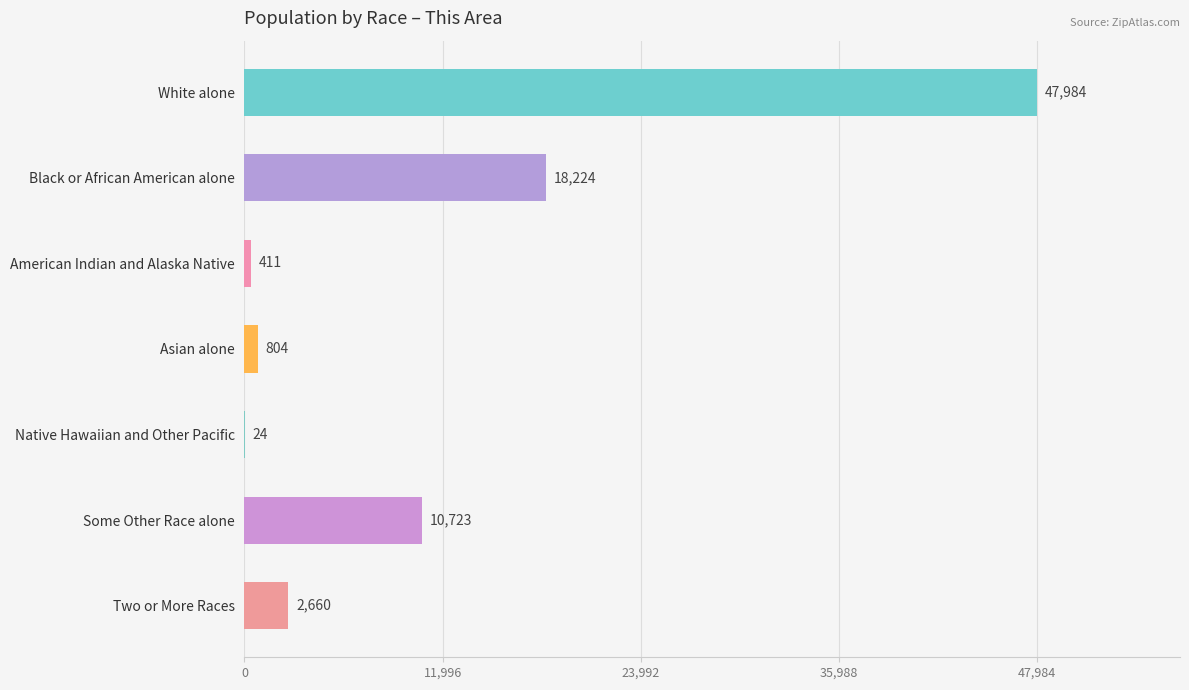

The chart shows a value of 81017 at White alone. True or false?

False